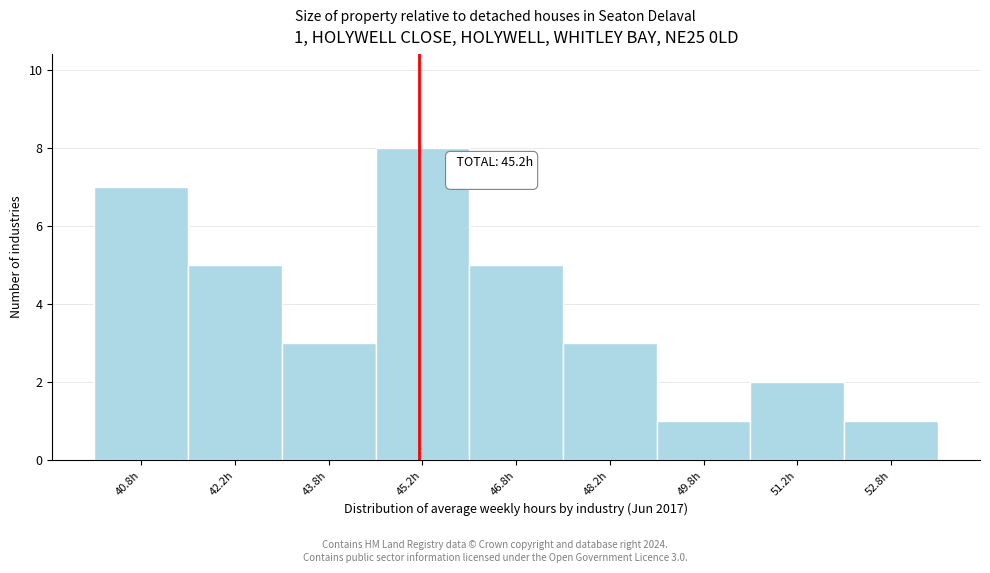

Over which range of the x-axis is the bar tallest?

44.5 to 46.0